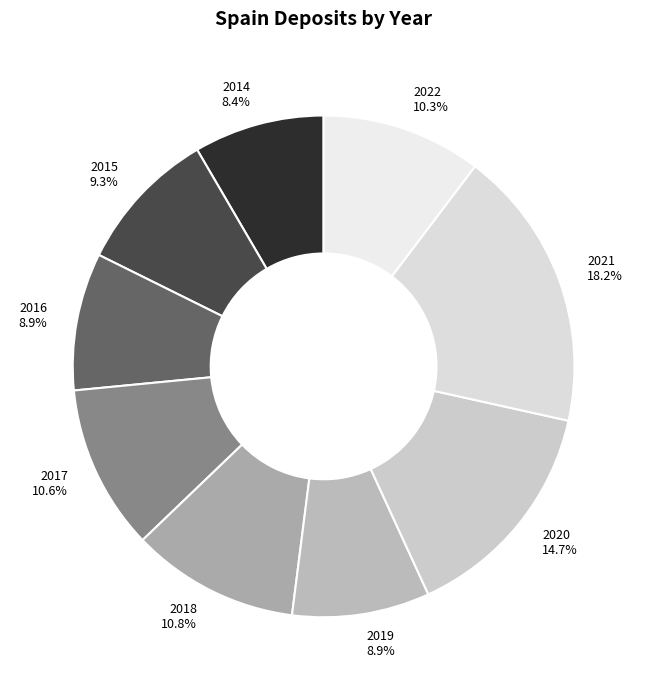

What portion of the pie excludes 2019 8.9%?

91.1%